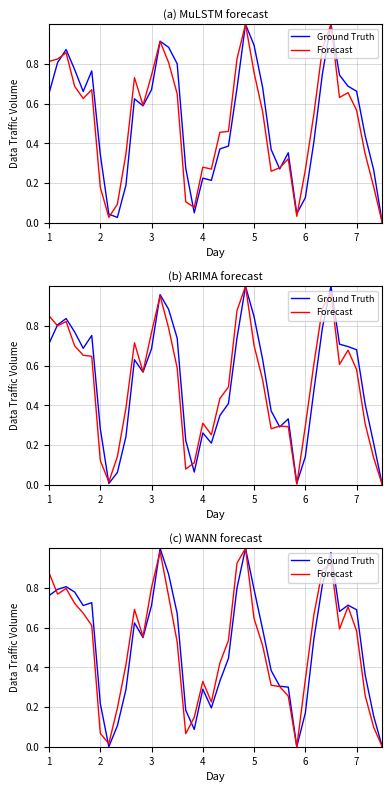

What are all the series names shown in the legend?

Ground Truth, Forecast